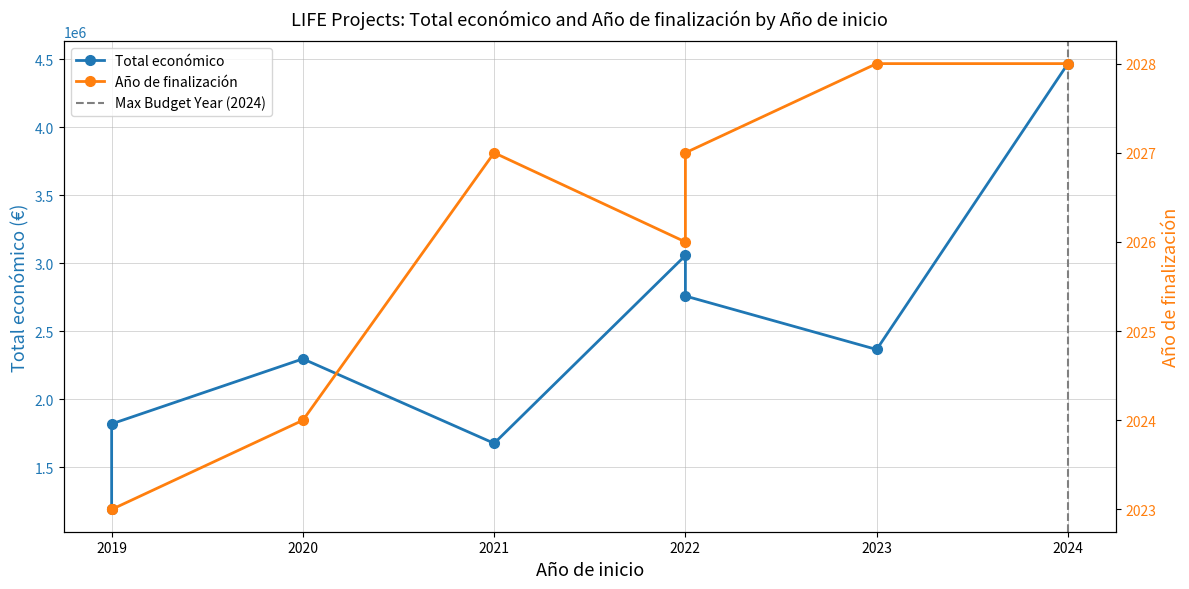

What is the sum of all Año de finalización values?

16206